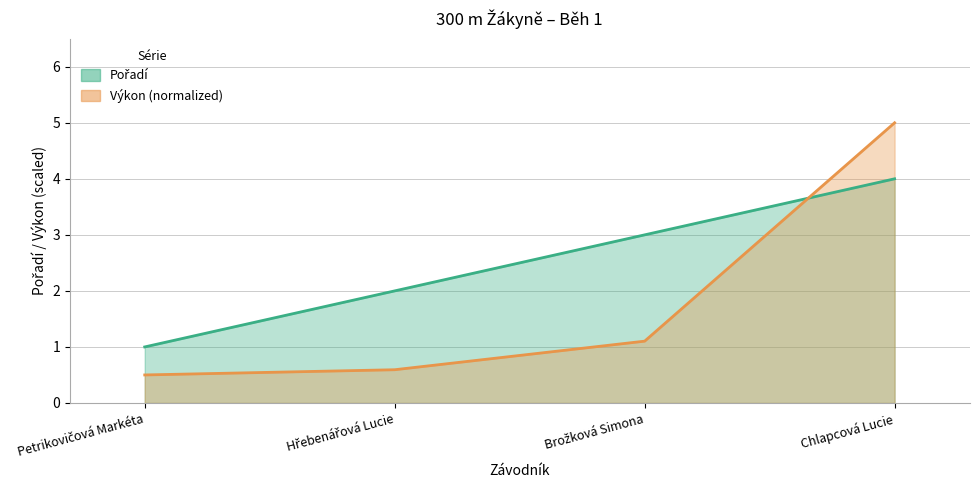

List the labels in order of Výkon value, smallest first.

Petrikovičová Markéta, Hřebenářová Lucie, Brožková Simona, Chlapcová Lucie